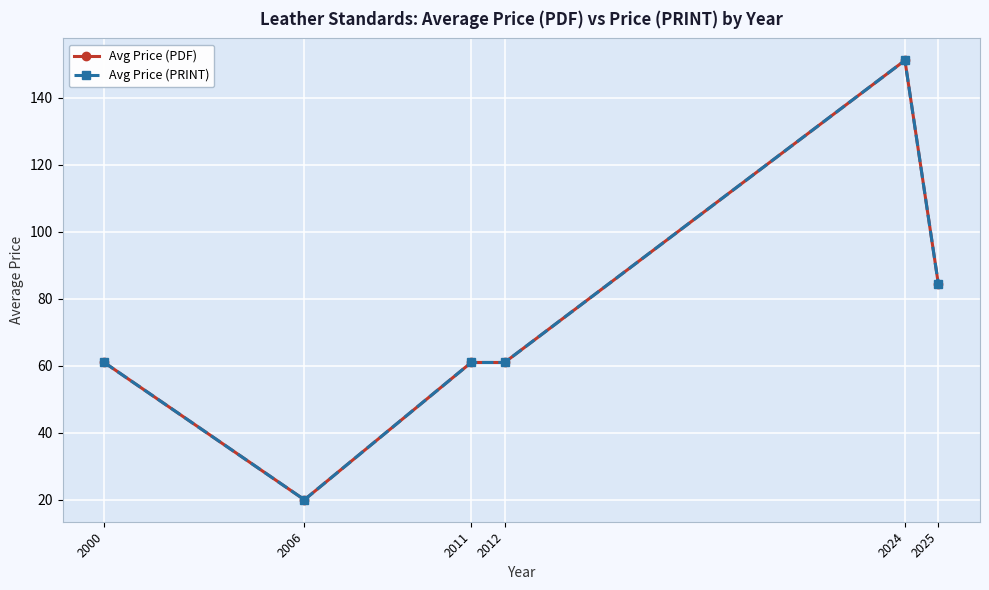

Which series has the largest total across all categories?

Avg Price (PDF)